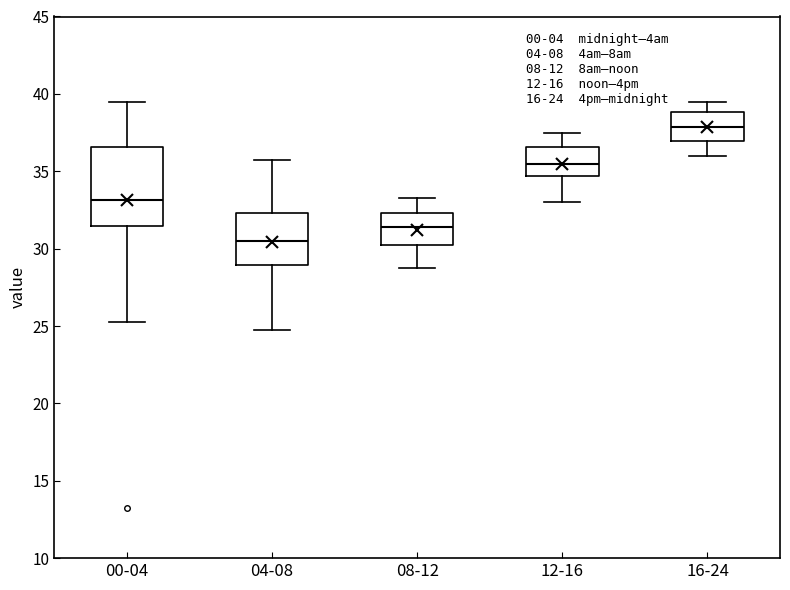

Which box is the tallest, from its lower edge to its upper edge?

00-04